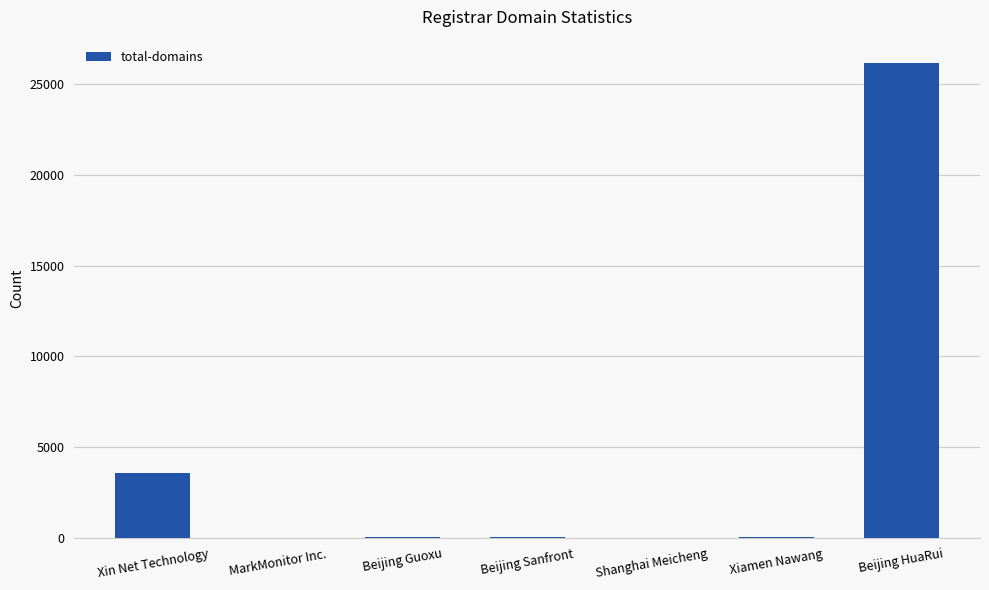

Which has a higher value, Xin Net Technology or Beijing Guoxu?

Xin Net Technology